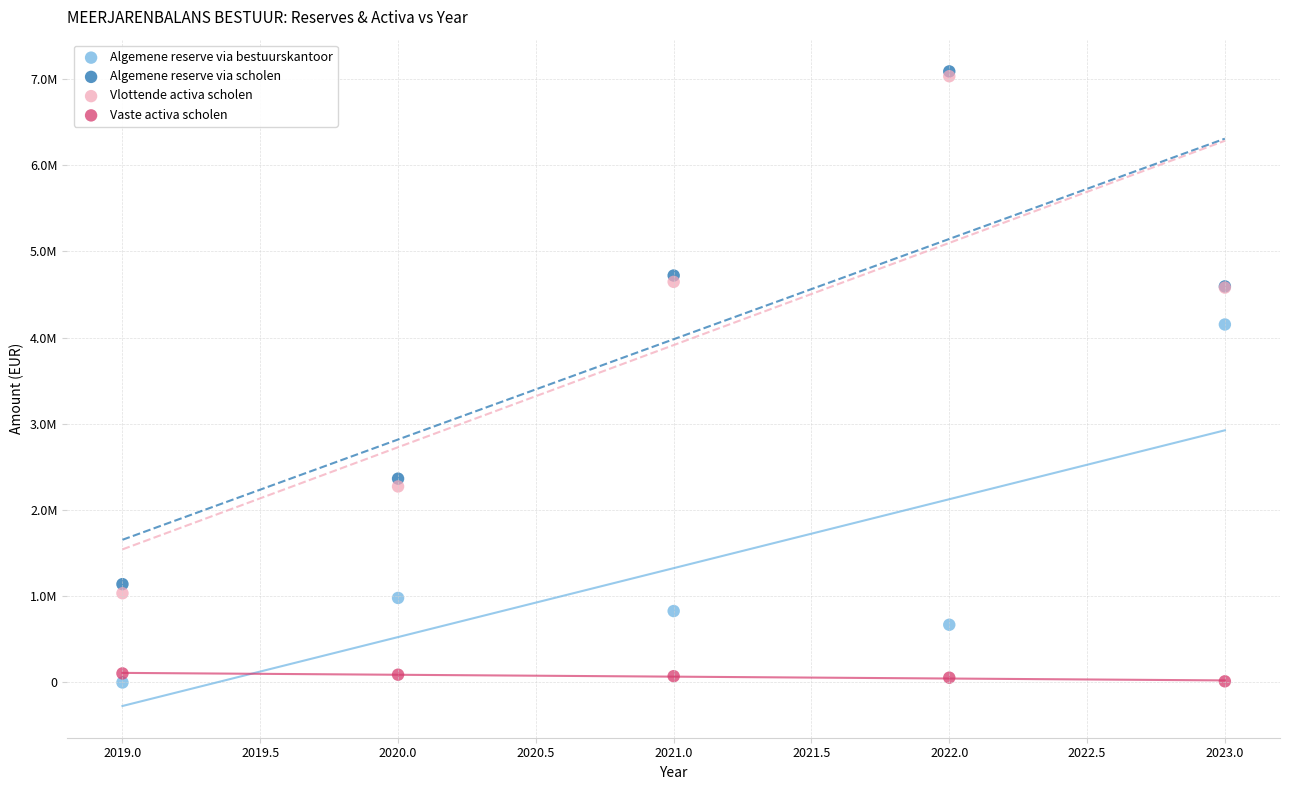

Which series has the largest Y range (max minus min)?

Vlottende activa scholen